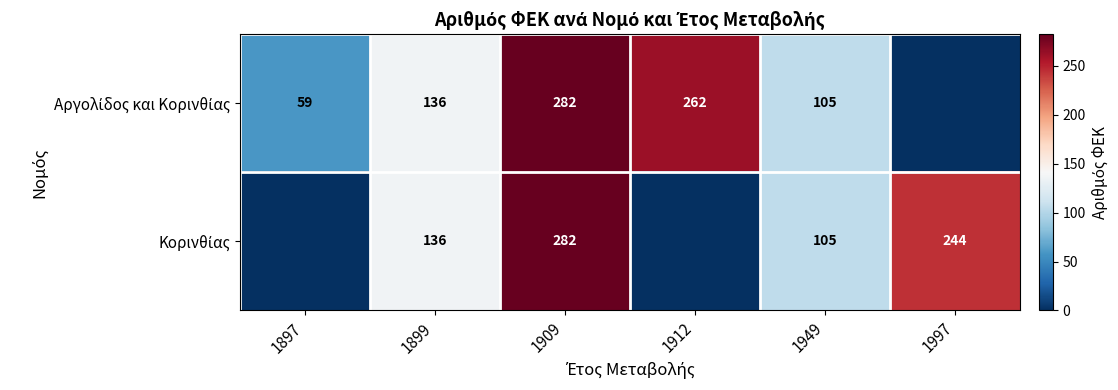

What is the total value across all series at 1909?

564